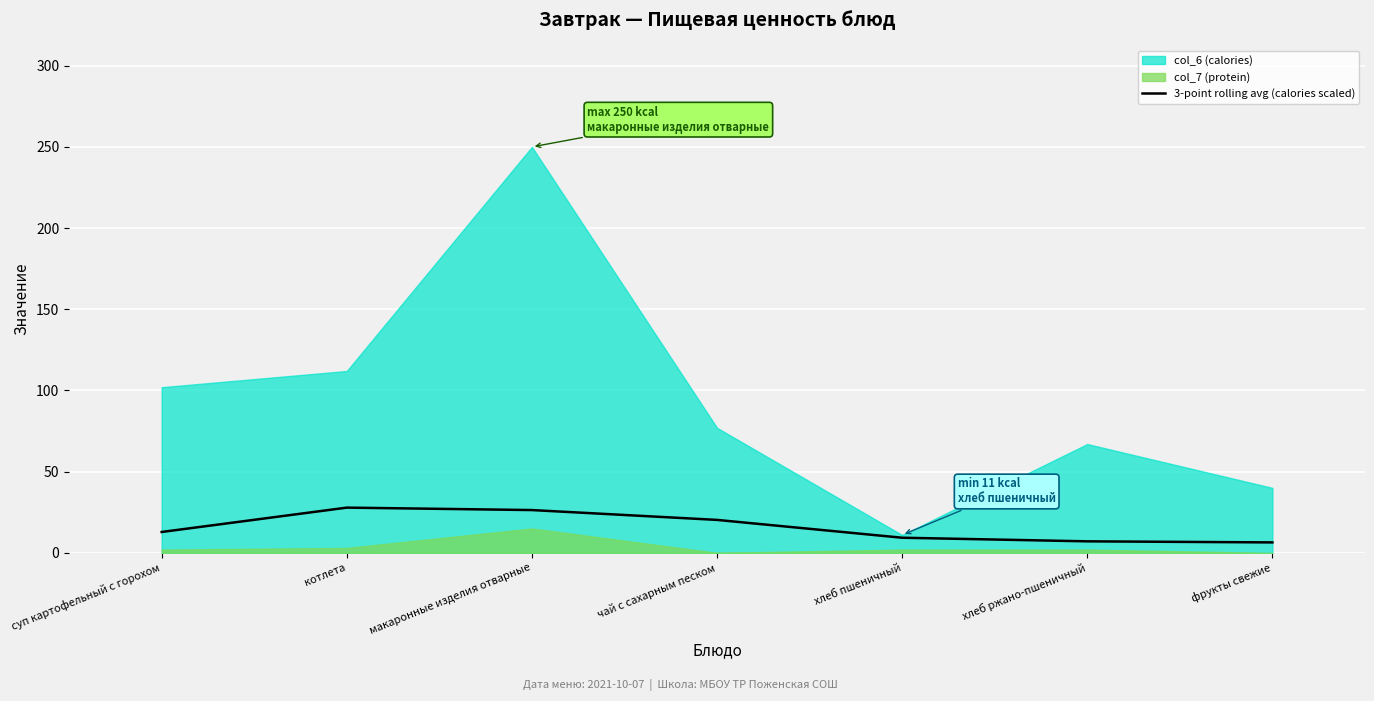

True or false: 3-point rolling avg (calories scaled) has a value of 18.0 at котлета.

False